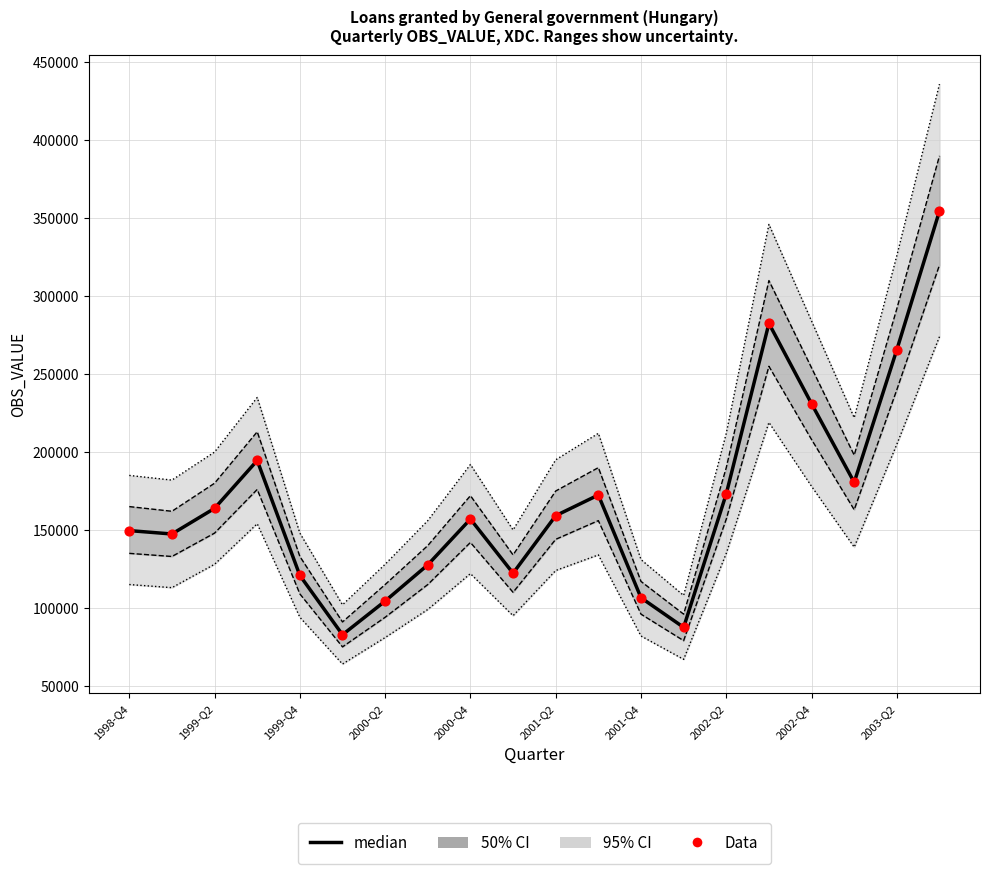

Which series reaches the minimum Y coordinate?

median